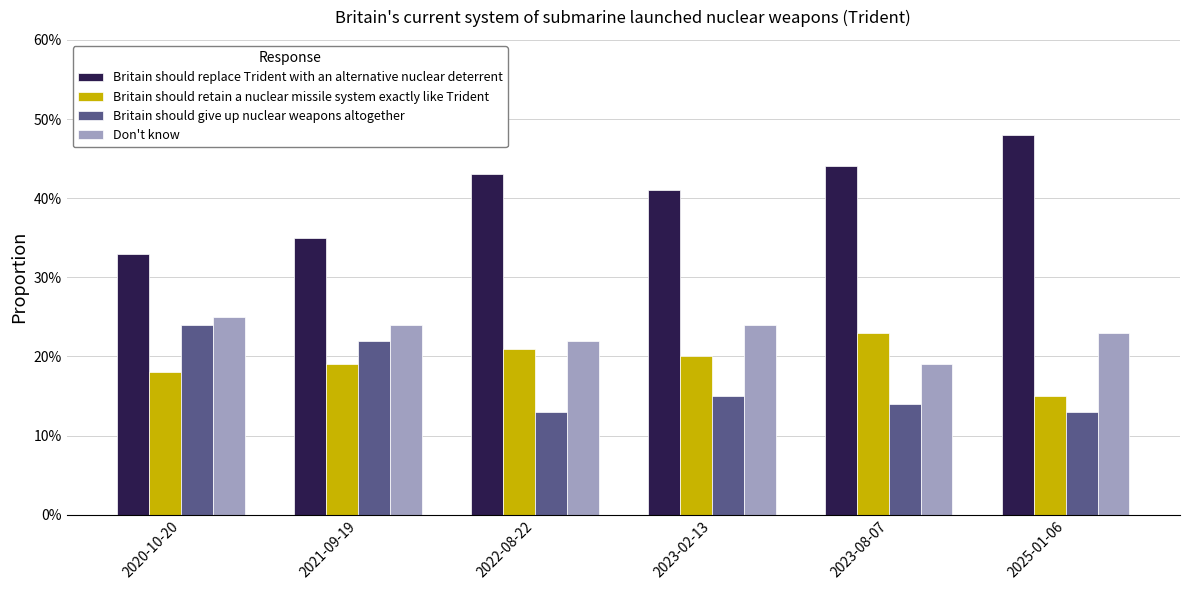

Which series has the widest spread of values?

Britain should replace Trident with an alternative nuclear deterrent